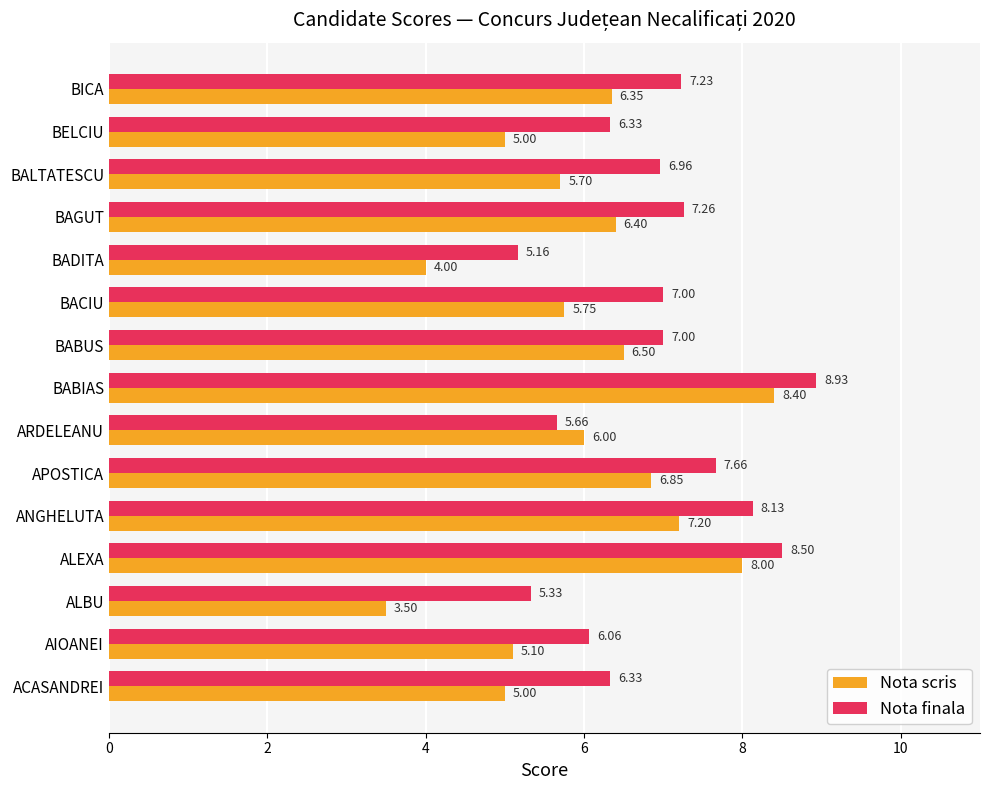

What is the difference between the maximum and minimum values in the Nota finala series?

3.8